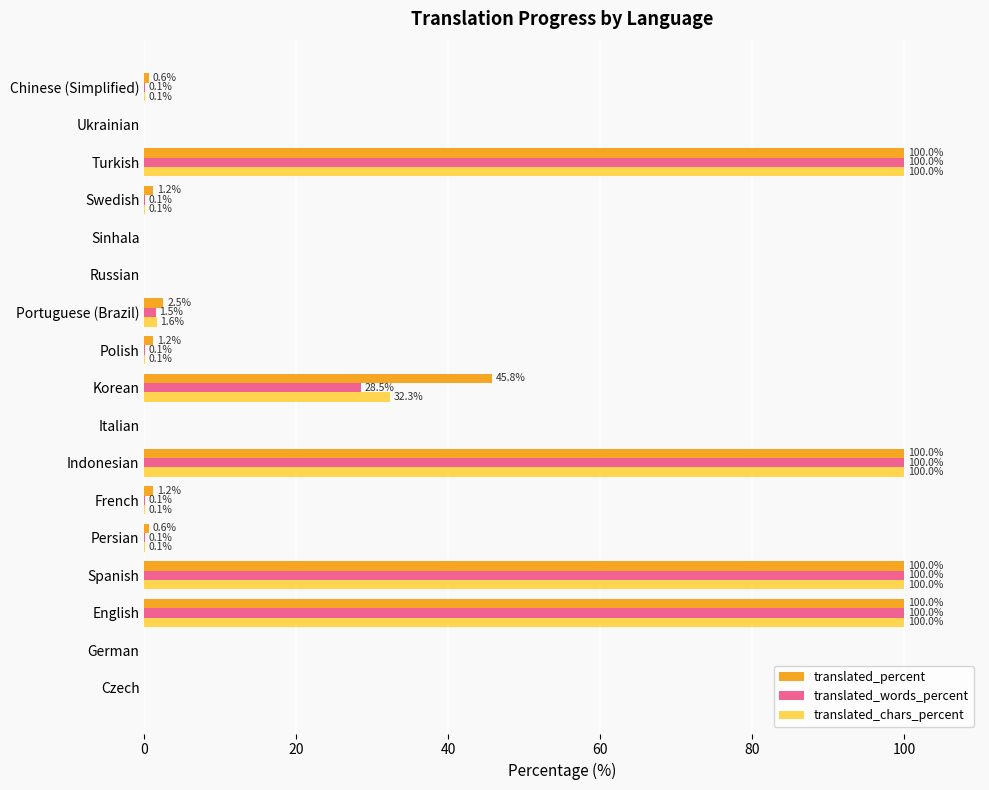

Which series has the largest total across all categories?

translated_percent